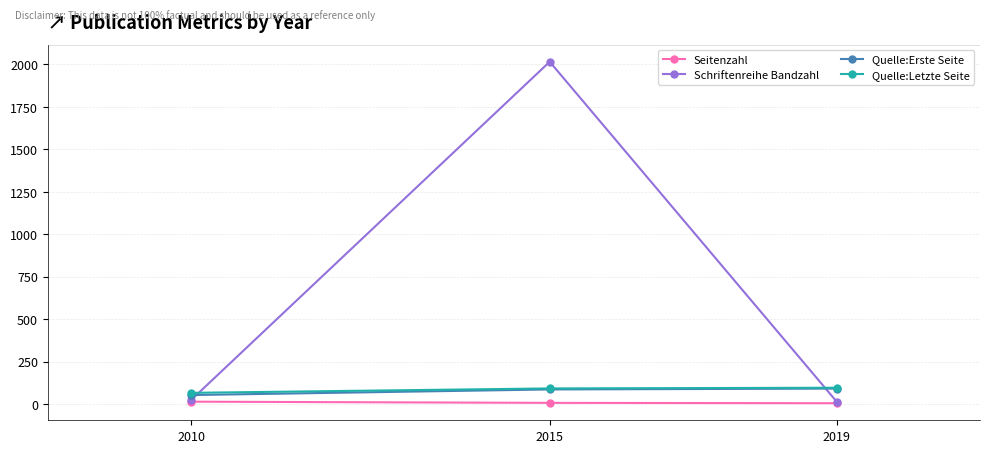

Is the value of Schriftenreihe Bandzahl at 2019 greater than the value of Quelle:Letzte Seite at 2019?

No